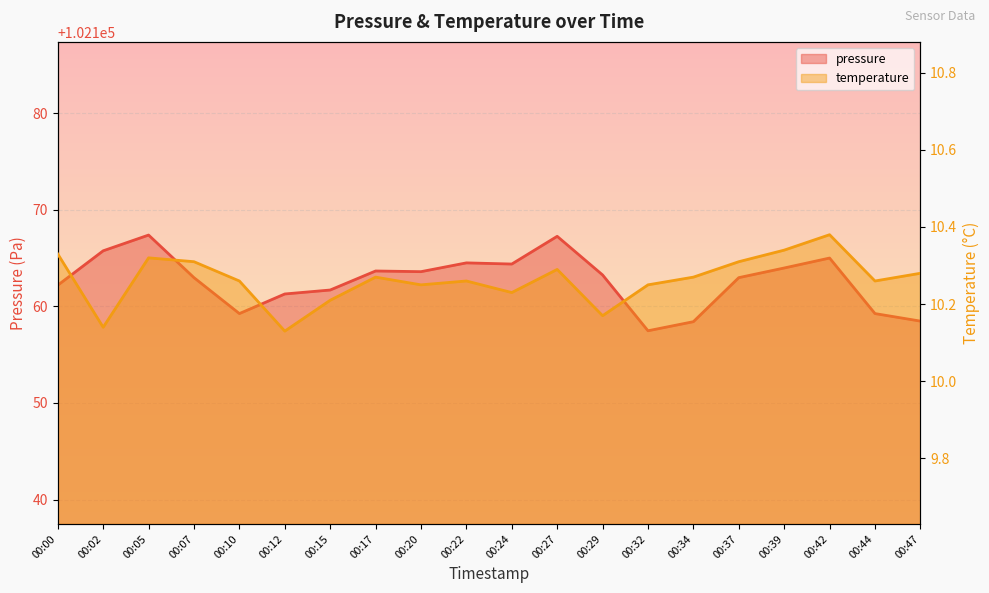

How many temperature values are between 10 and 11?

20